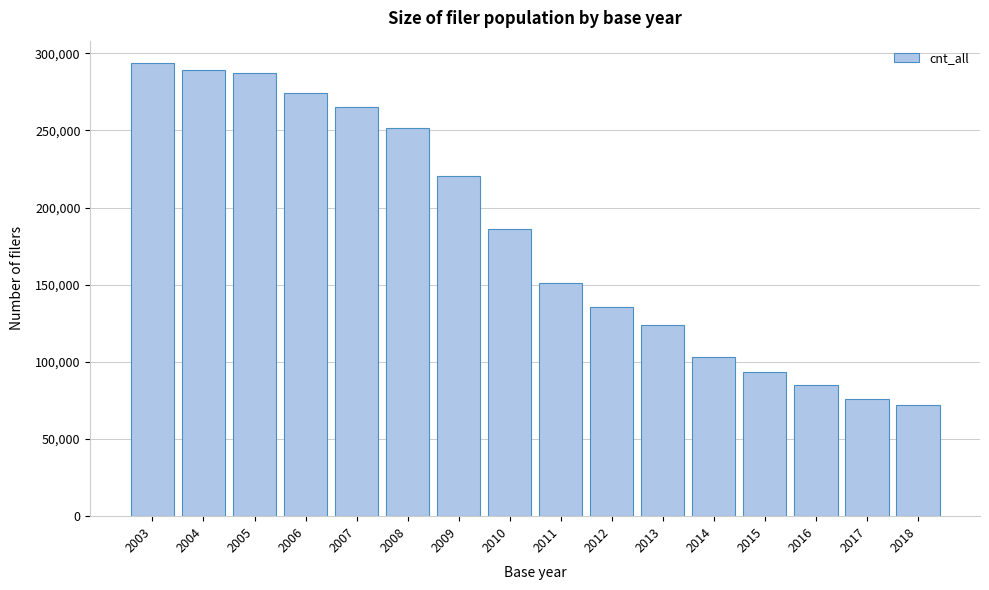

Reading left to right, extract all data points from this chart.

293450	289200	287183	274533	265461	251309	220525	186371	151174	135594	124027	102872	93425	84762	75816	71763